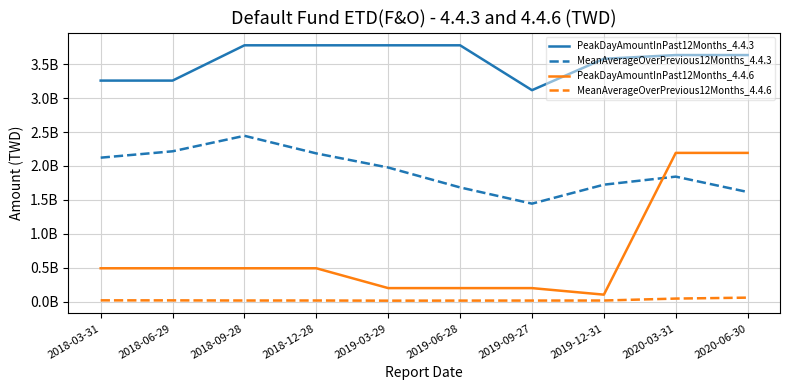

Which series has the largest range (max minus min)?

PeakDayAmountInPast12Months_4.4.6